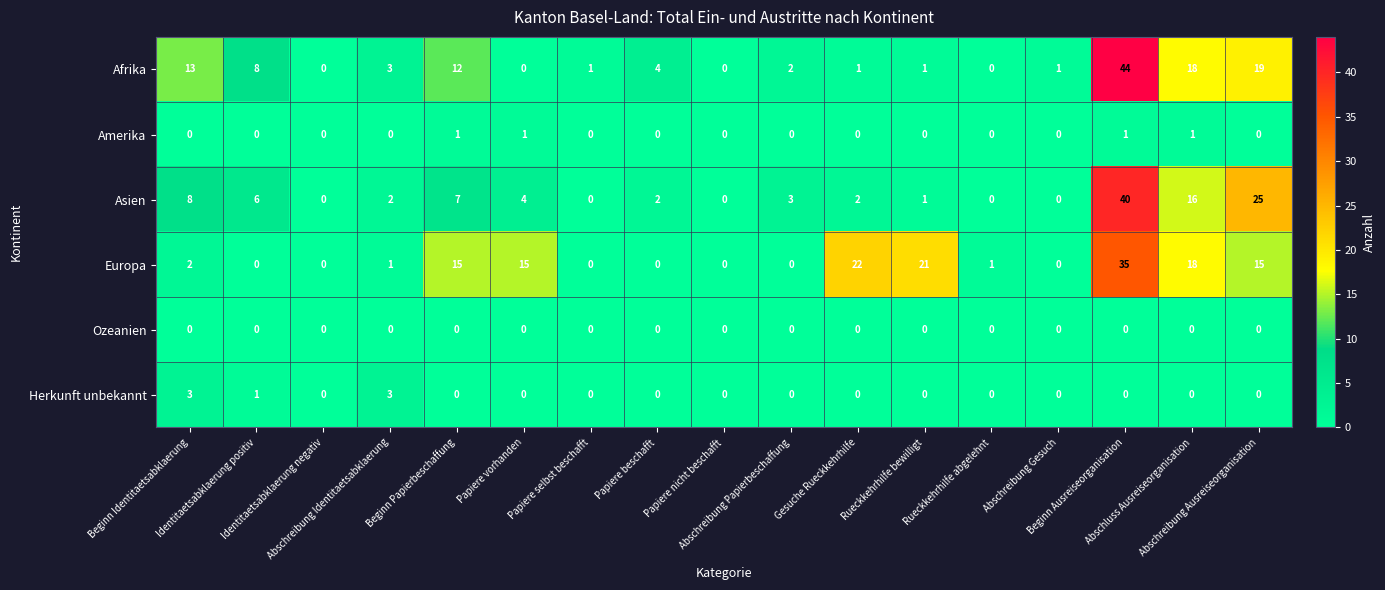

What is the total value across all series at Rueckkehrhilfe abgelehnt?

1